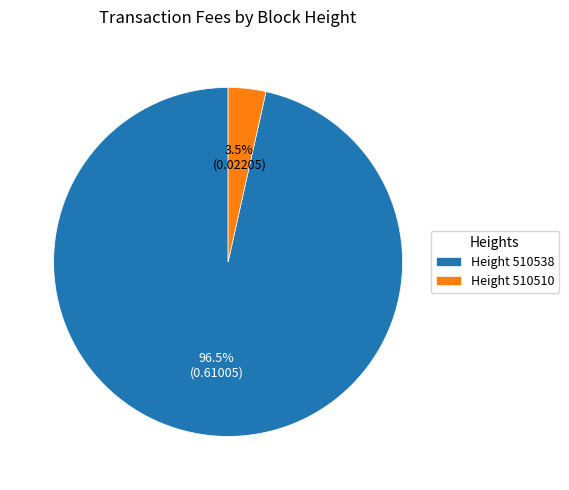

Do Height 510538 and Height 510510 together represent more than half of the pie?

Yes